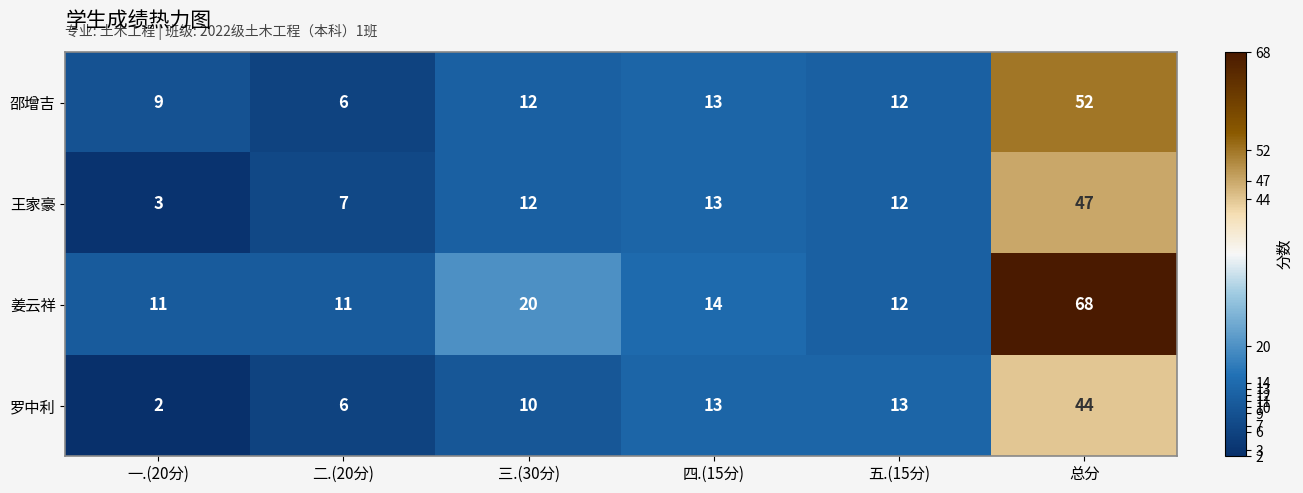

Which series has the largest range (max minus min)?

姜云祥